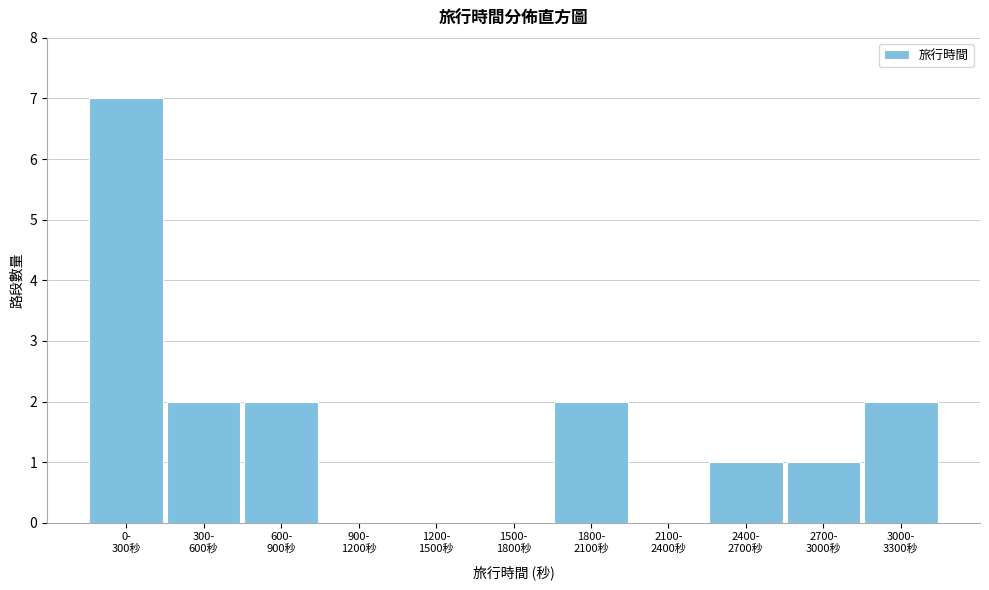

What is the maximum value shown in the chart?

7